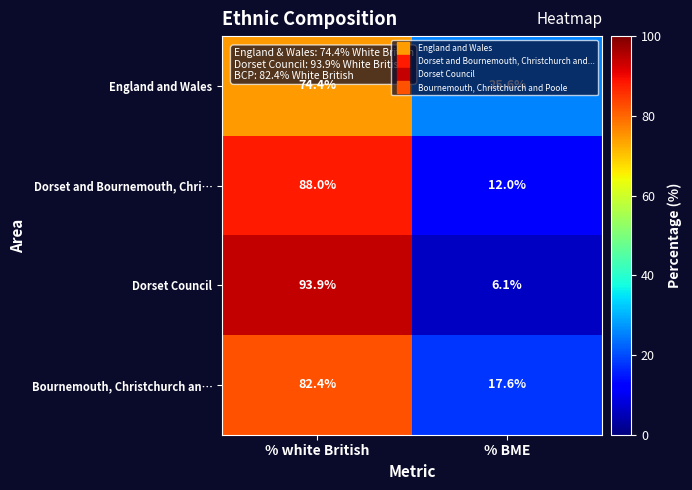

What is the difference between the maximum and minimum values in the Dorset Council series?

87.8